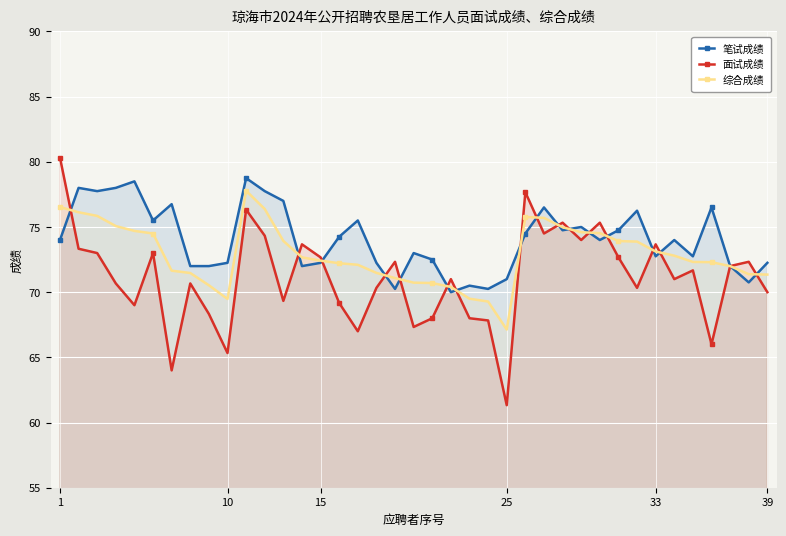

What is the lowest value of the 面试成绩 series?

61.3